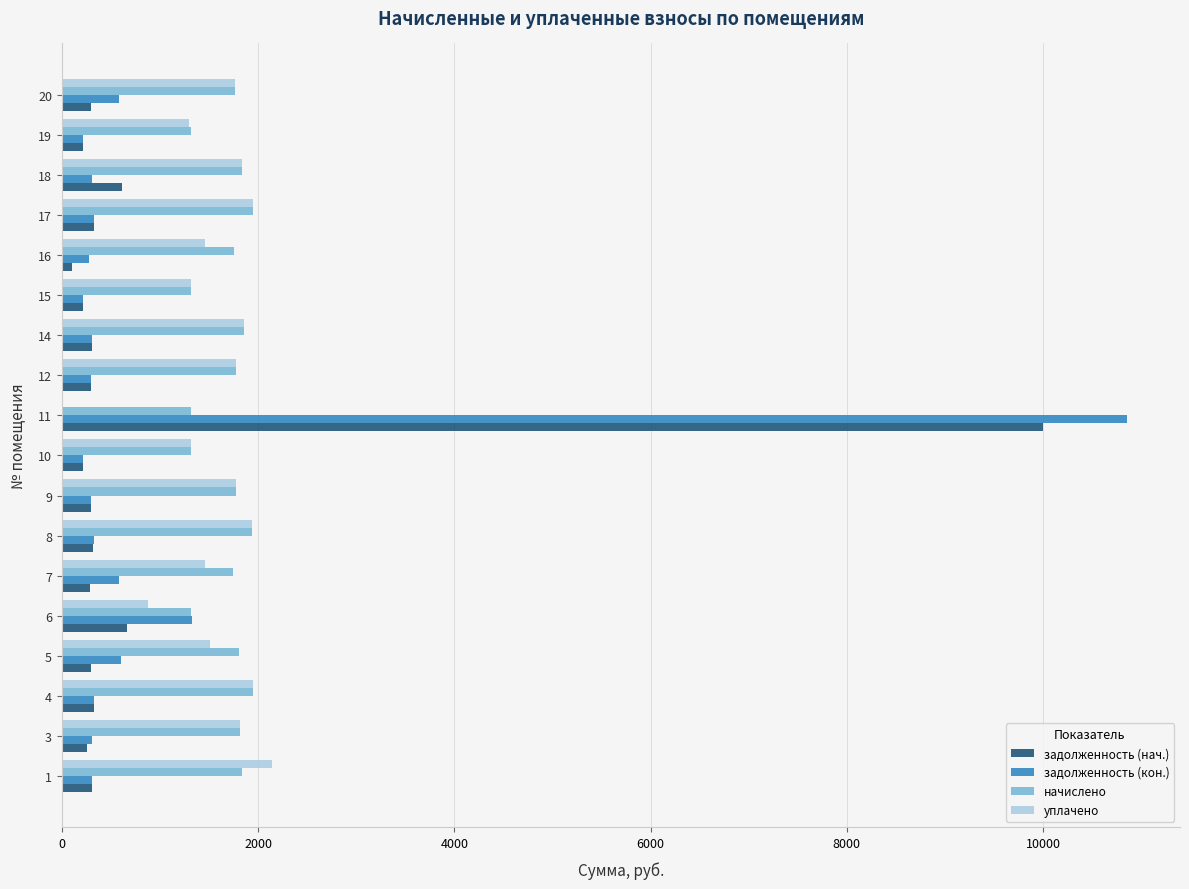

What is the total value across all series at 18?

4590.0